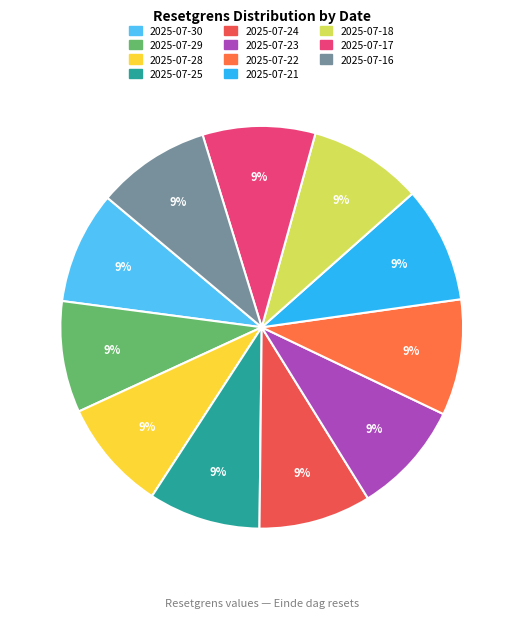

Which has a higher value, 2025-07-24 or 2025-07-23?

2025-07-23